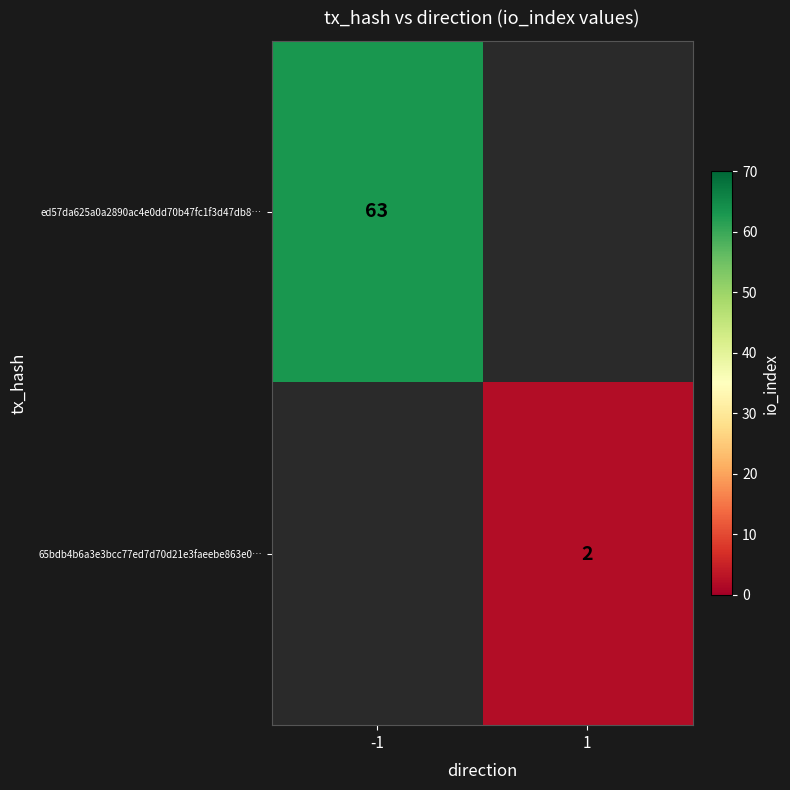

How many series are shown in this chart?

2